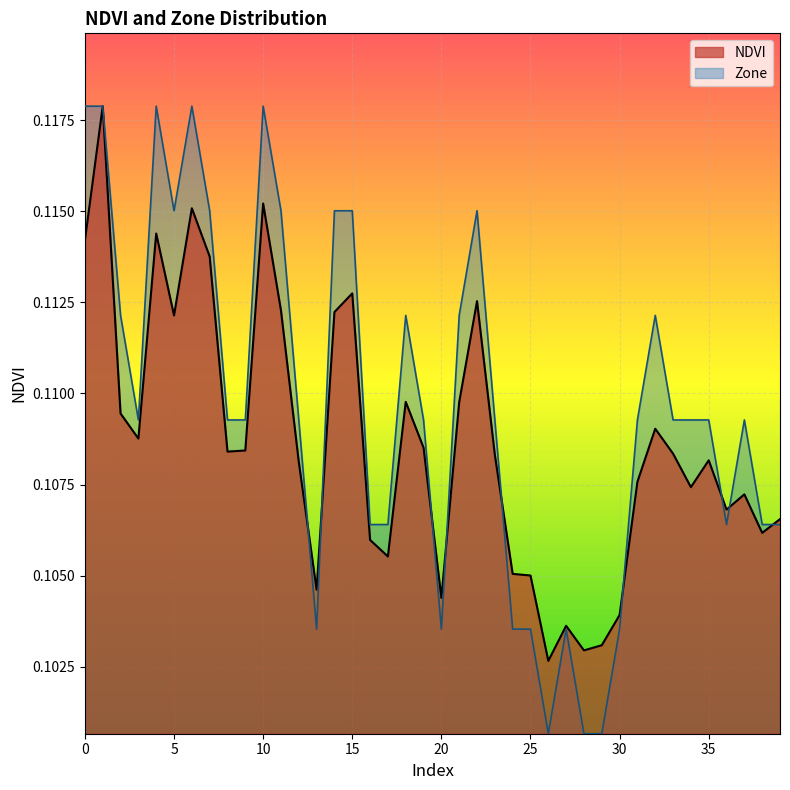

How many lines are shown in the chart?

2